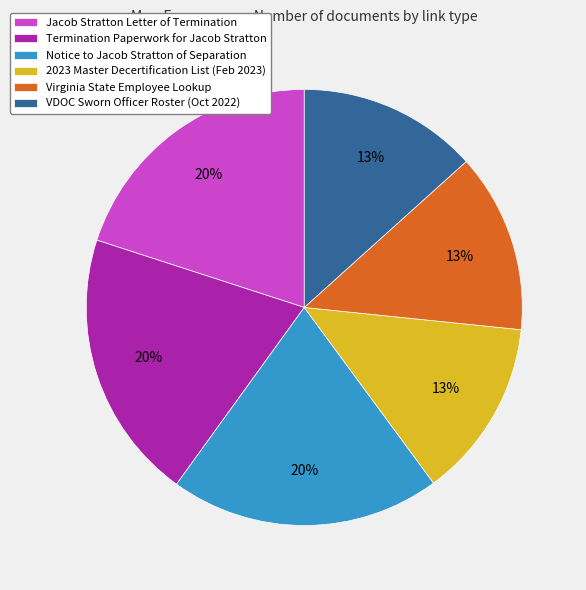

What percentage is the Jacob Stratton Letter of Termination slice, to the nearest percent?

20%